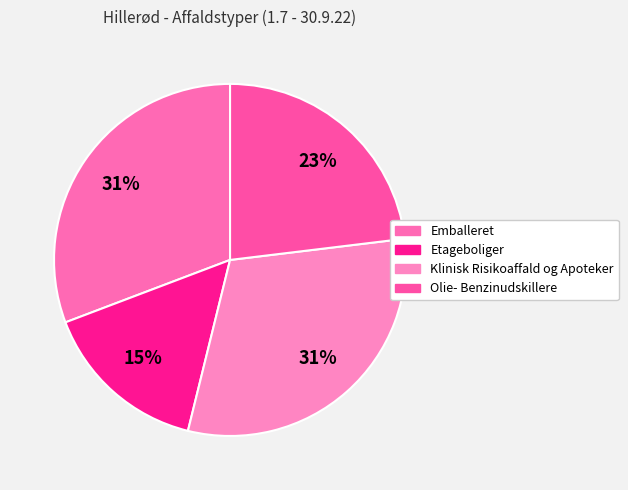

How many segments does this pie chart have?

4